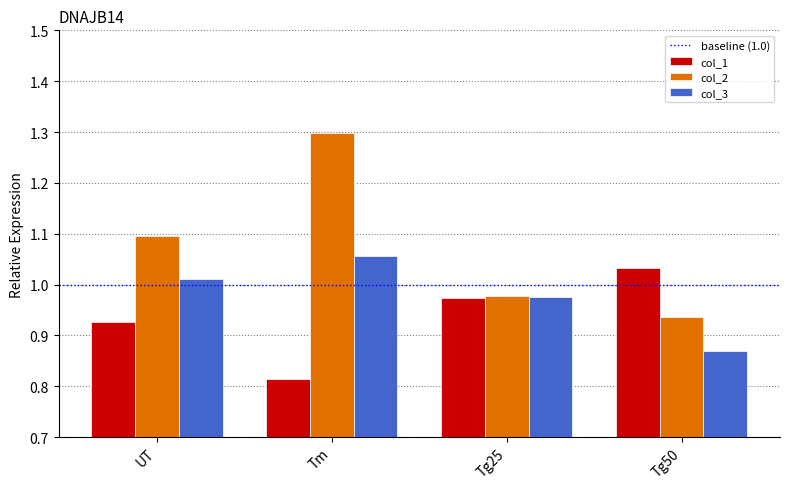

At which label does col_1 reach its minimum?

Tm